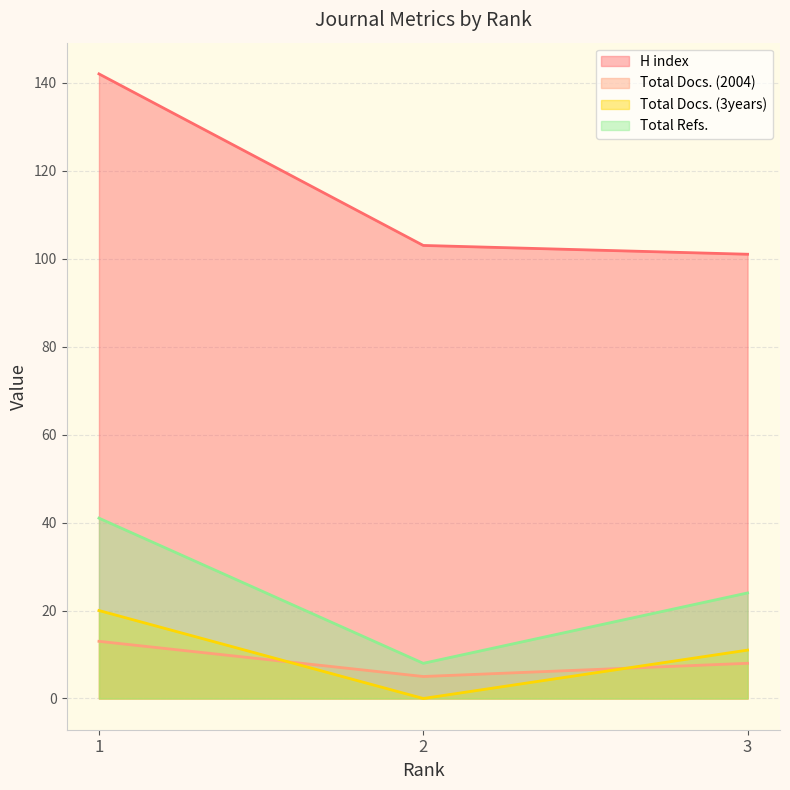

List the series in order of their peak value, lowest first.

Total Docs. (2004), Total Docs. (3years), Total Refs., H index